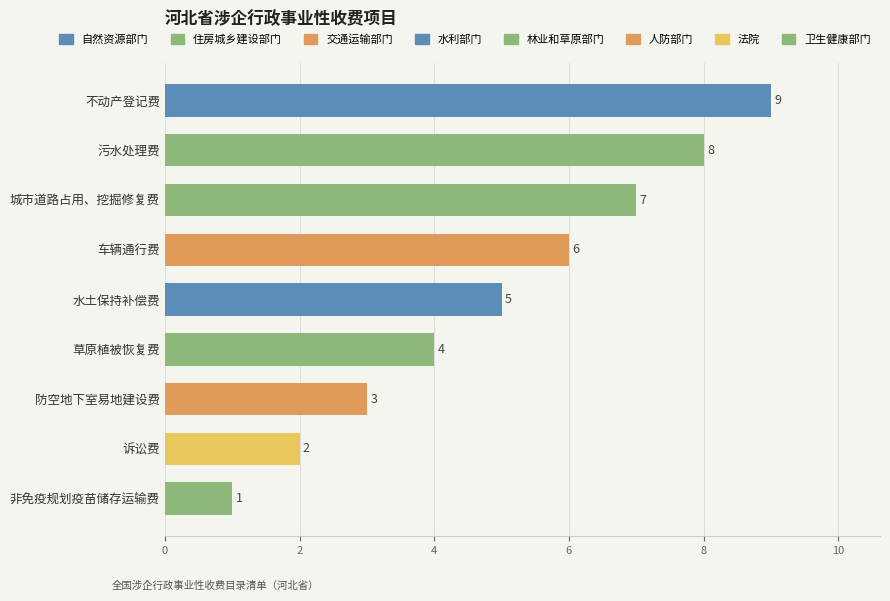

List the labels in order of value, smallest first.

非免疫规划疫苗储存运输费, 诉讼费, 防空地下室易地建设费, 草原植被恢复费, 水土保持补偿费, 车辆通行费, 城市道路占用、挖掘修复费, 污水处理费, 不动产登记费